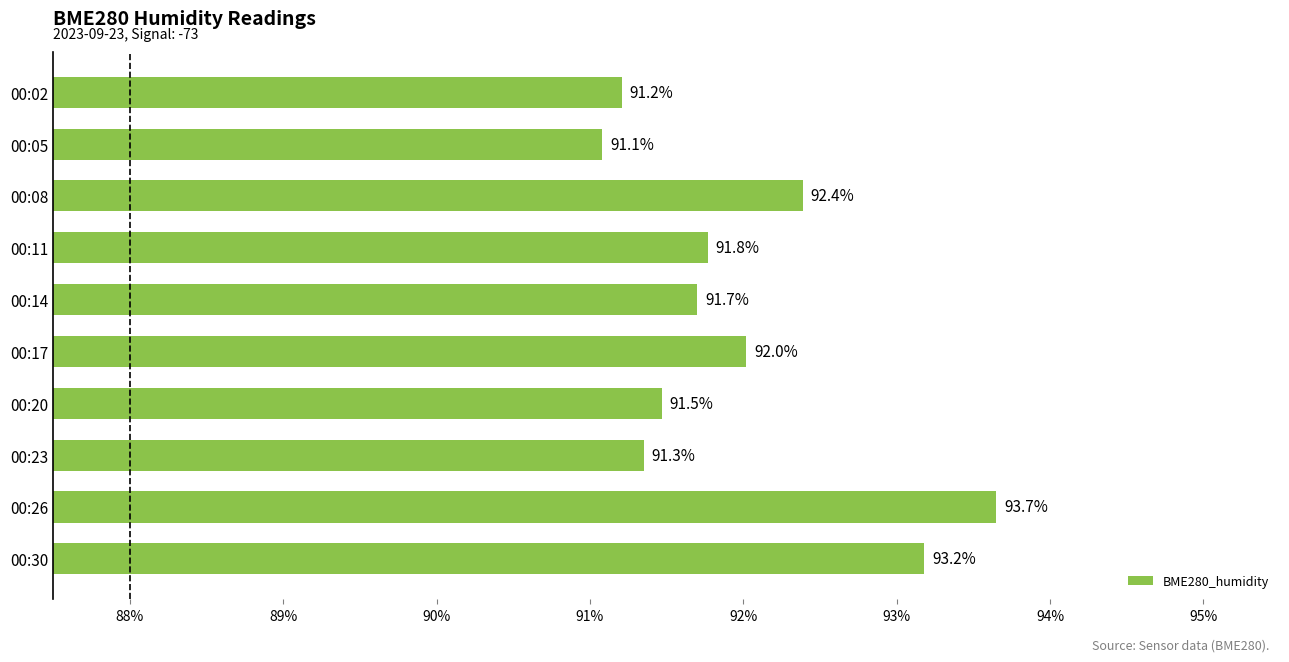

Which has a higher value, 00:17 or 00:30?

00:30